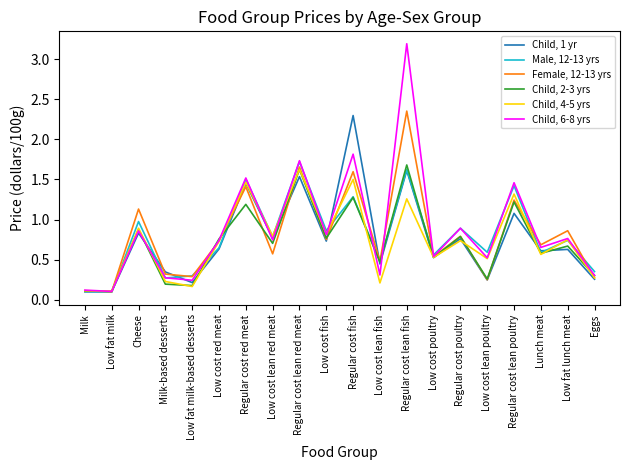

What is the maximum value shown in the chart?

3.2